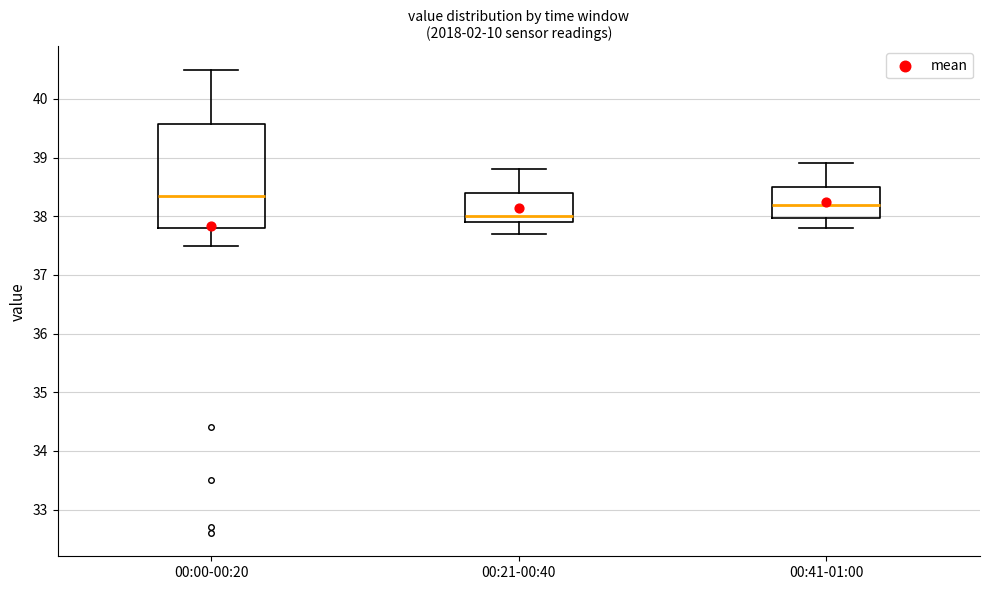

Reading left to right, read every box against the y-axis: the position of its median line, the range the box covers, and the ends of its whiskers. The values are not printed on the chart, so give them approximately, as read against the axis.

00:00-00:20: median 38.4, box 37.8 to 39.6, whiskers 37.5 to 40.5
00:21-00:40: median 38.0, box 37.9 to 38.4, whiskers 37.7 to 38.8
00:41-01:00: median 38.2, box 38.0 to 38.5, whiskers 37.8 to 38.9